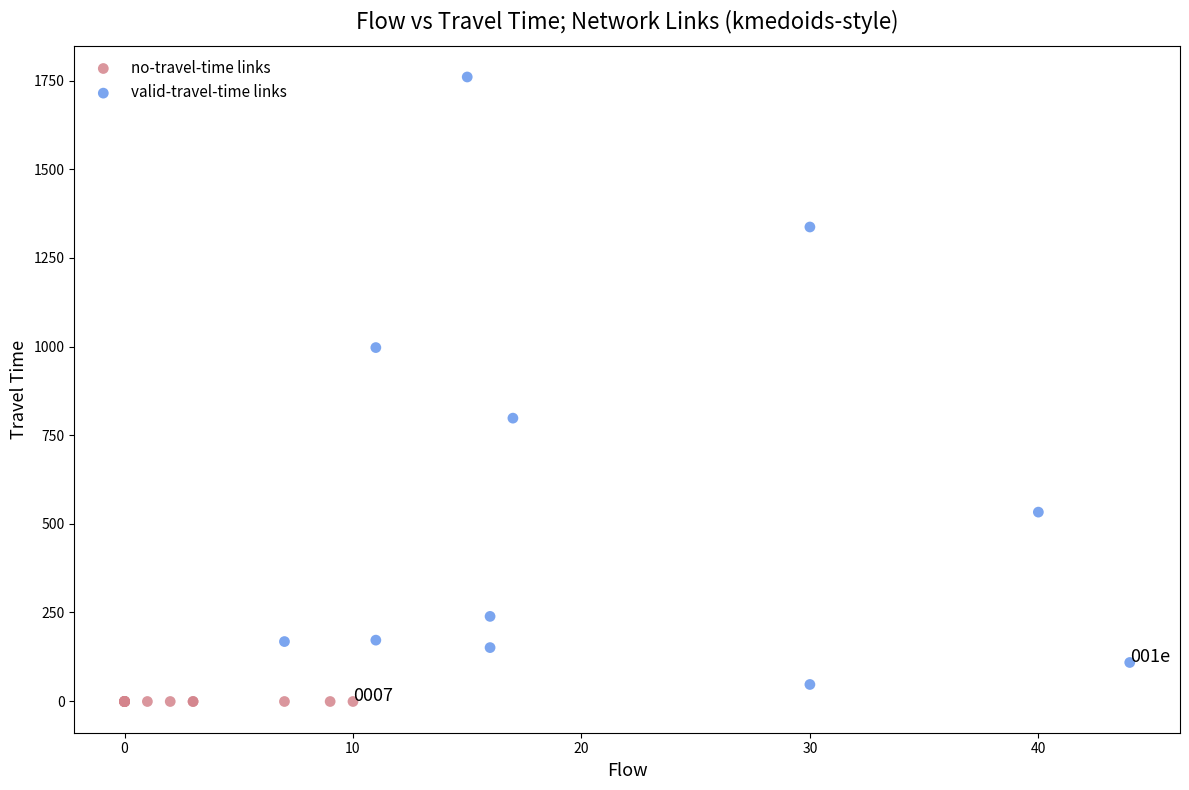

Which series contains the highest Y value?

valid-travel-time links